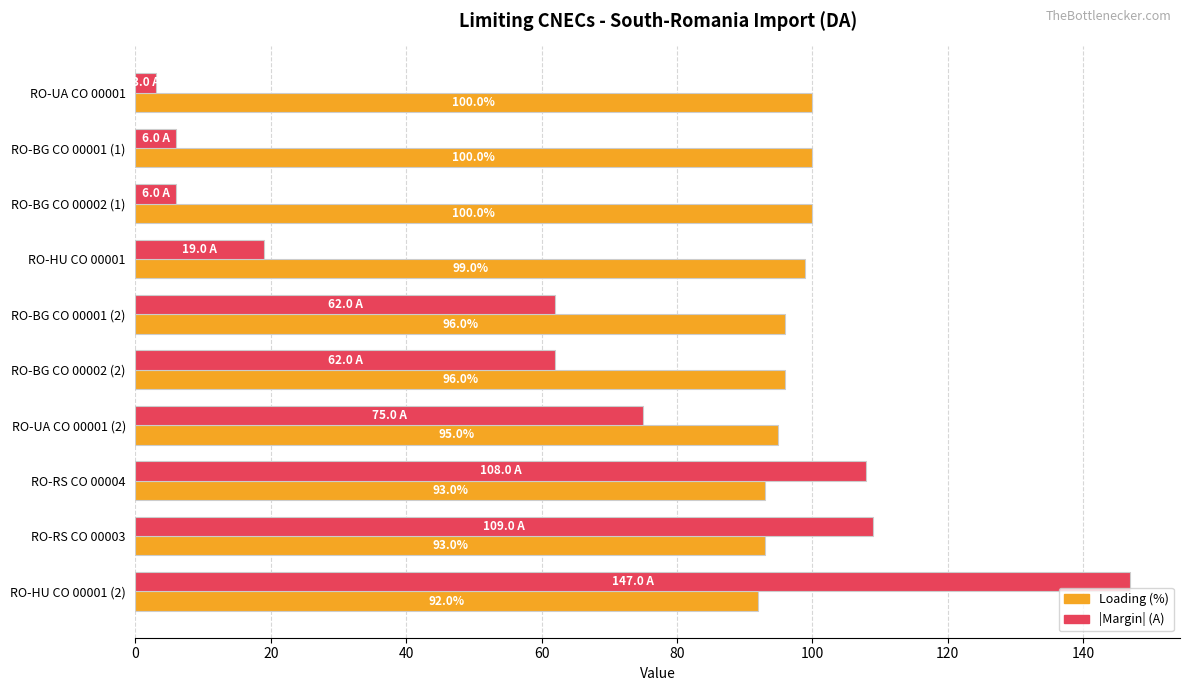

Between RO-RS CO 00004 and RO-HU CO 00001 (2), which series saw the biggest shift?

|Margin| (A)